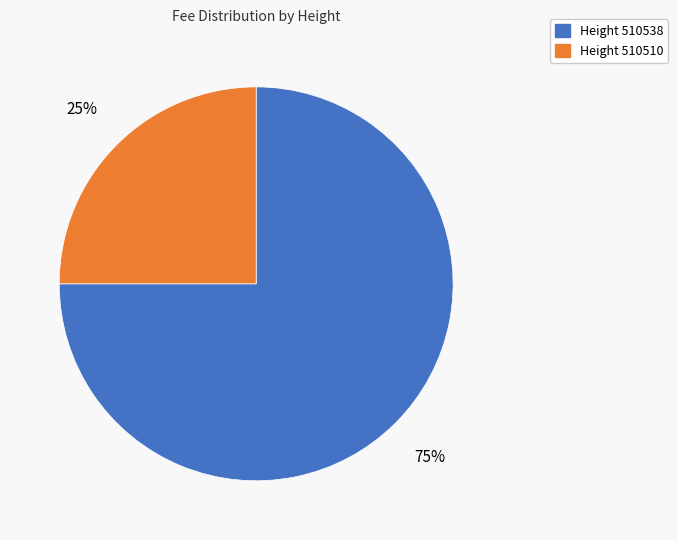

To the nearest percent, what is the average slice percentage?

50%